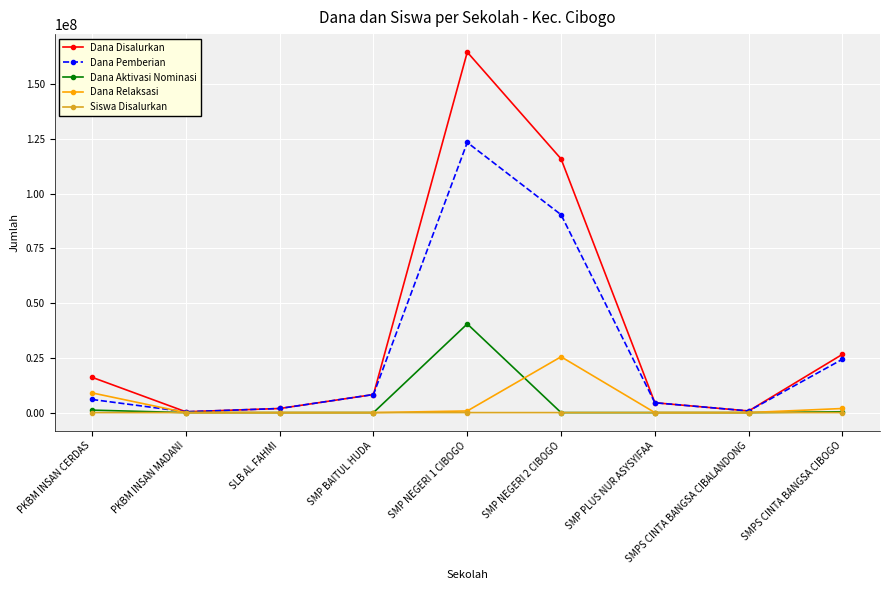

What is the label of the 1st point from the right?

SMPS CINTA BANGSA CIBOGO